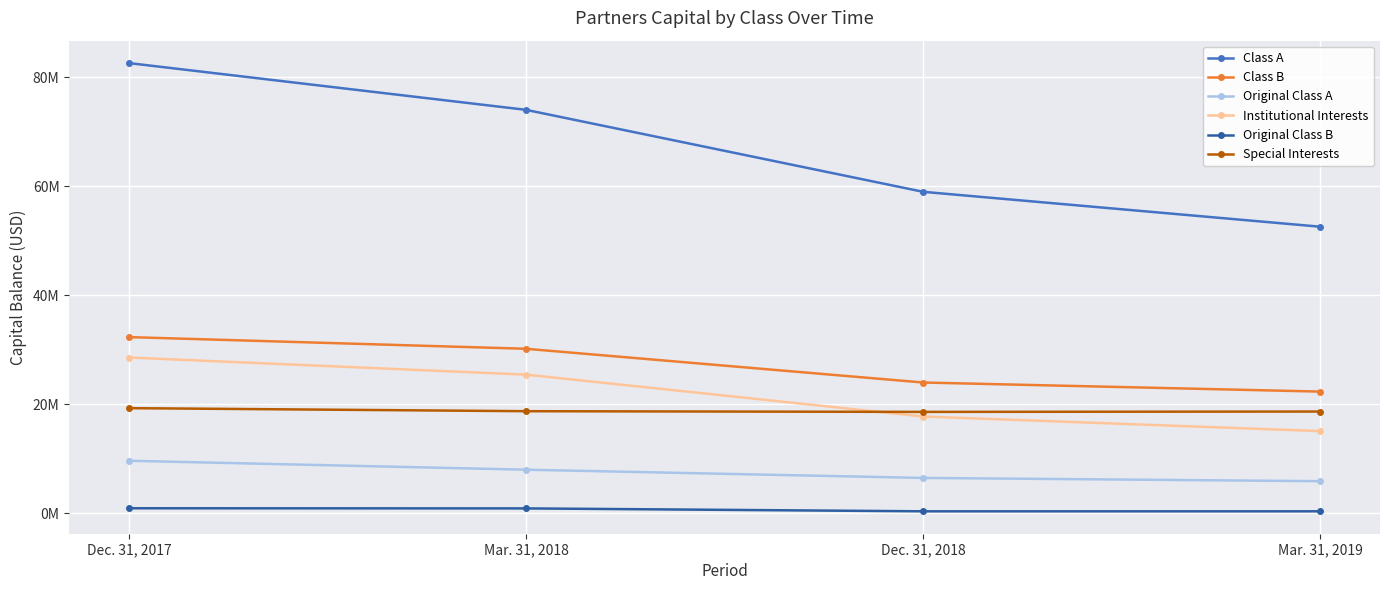

What are all the series names shown in the legend?

Class A, Class B, Original Class A, Institutional Interests, Original Class B, Special Interests